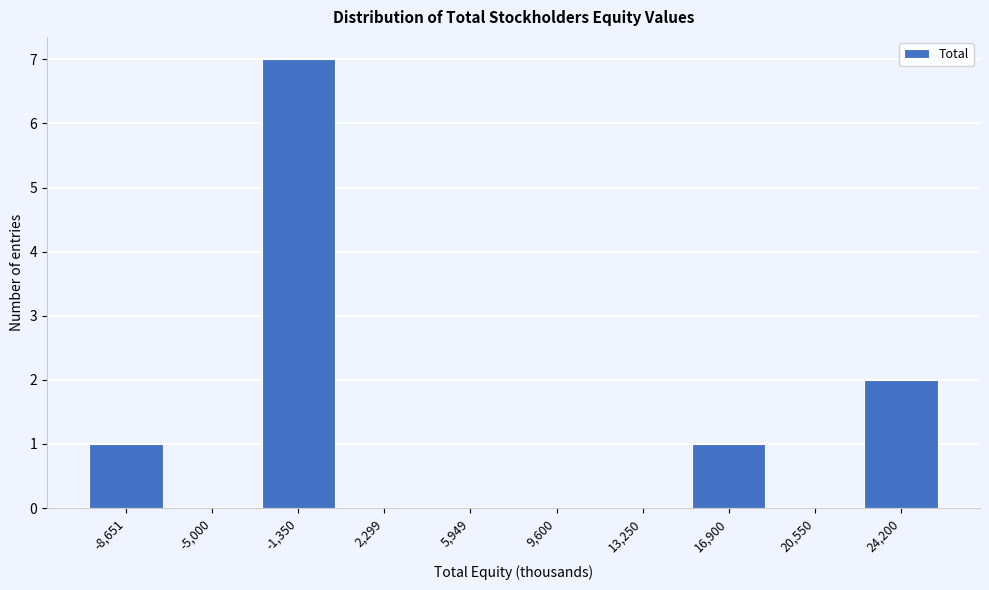

Reading left to right, extract all data points from this chart.

-8,651=1	-5,000=0	-1,350=7	2,299=0	5,949=0	9,600=0	13,250=0	16,900=1	20,550=0	24,200=2